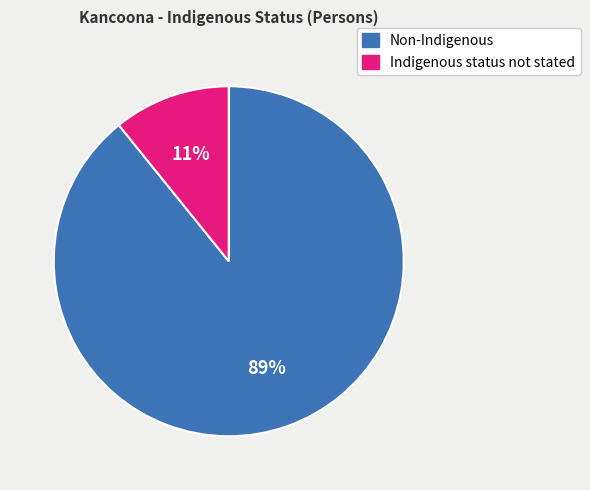

To the nearest percent, what is the average slice percentage?

50%